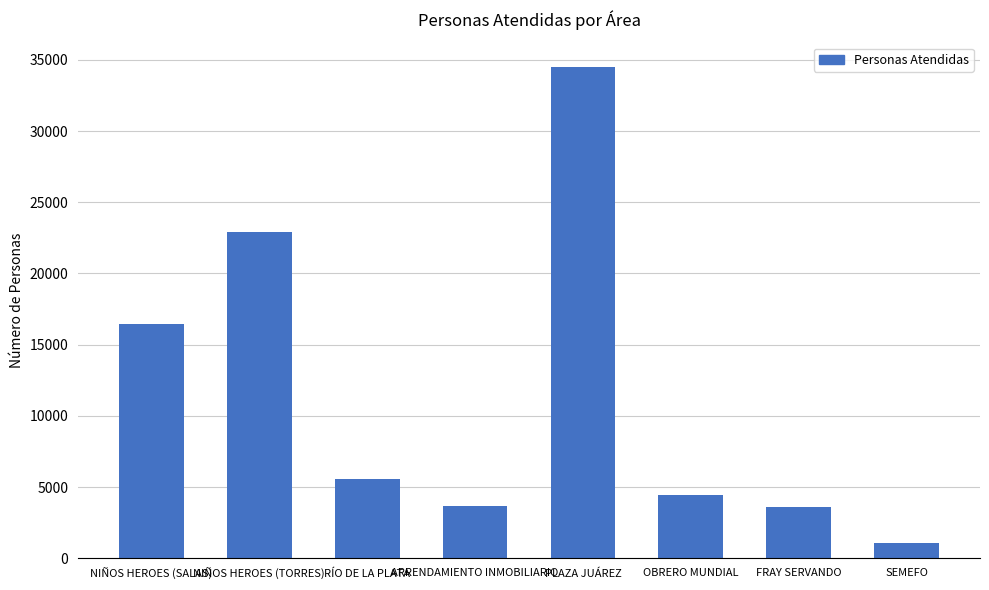

True or false: the data shows 5267 at ARRENDAMIENTO INMOBILIARIO.

False